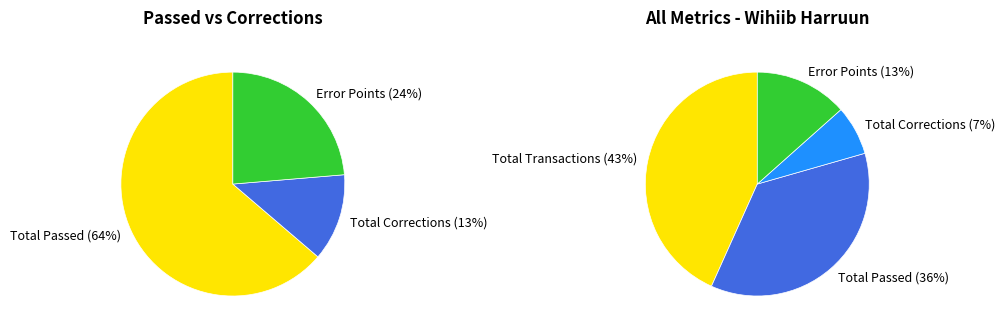

True or false: Mubarik Siyad accounts for 1% of the total.

False